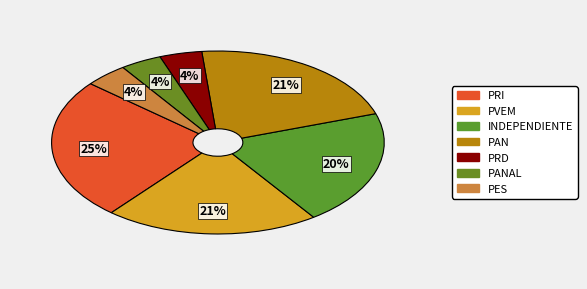

How many segments does this pie chart have?

7